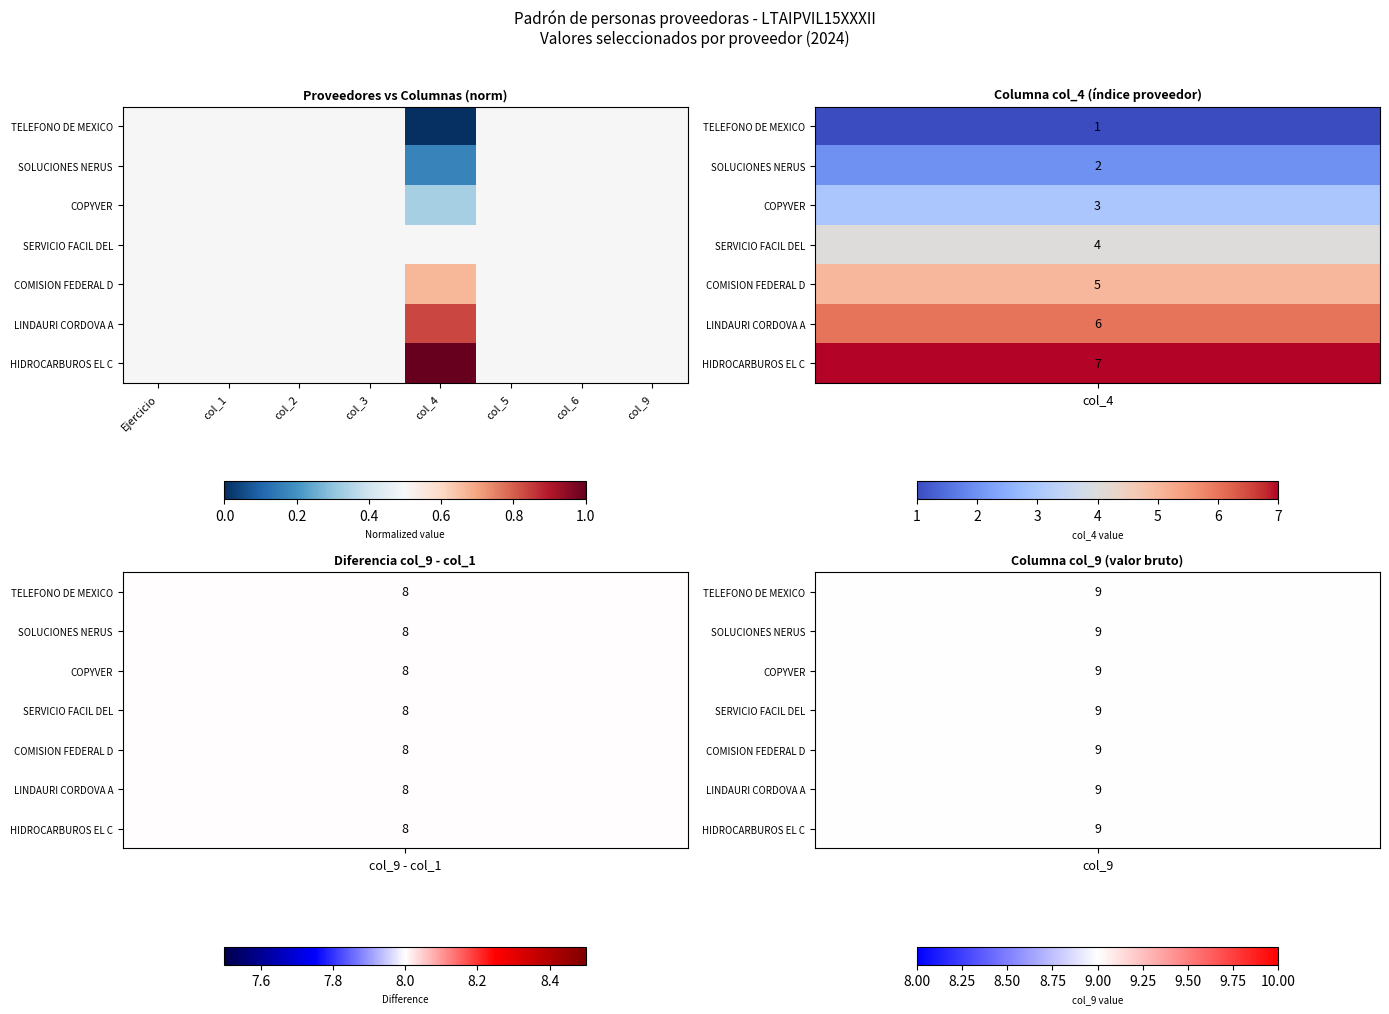

Which has a higher value, col_3 or col_1?

col_3